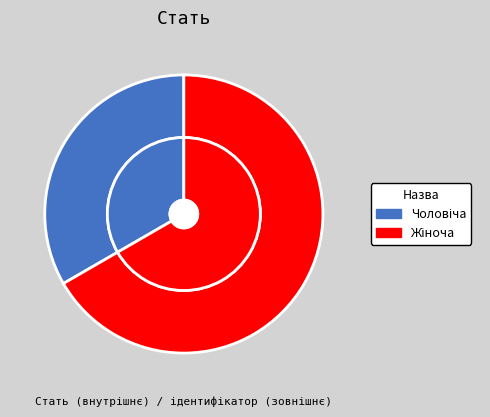

Which category accounts for the majority?

Жіноча